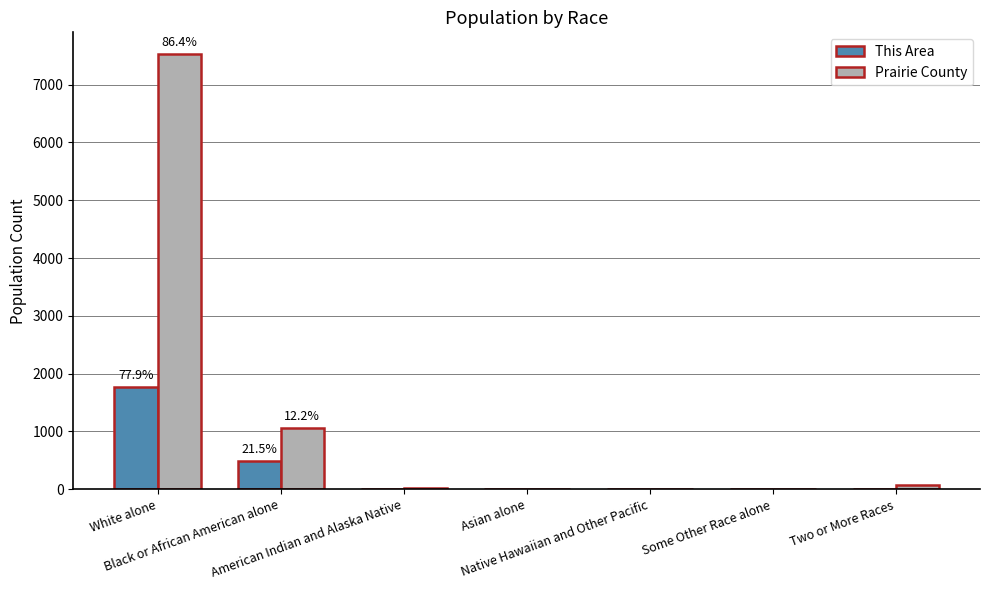

Between Black or African American alone and American Indian and Alaska Native, which series saw the biggest shift?

Prairie County